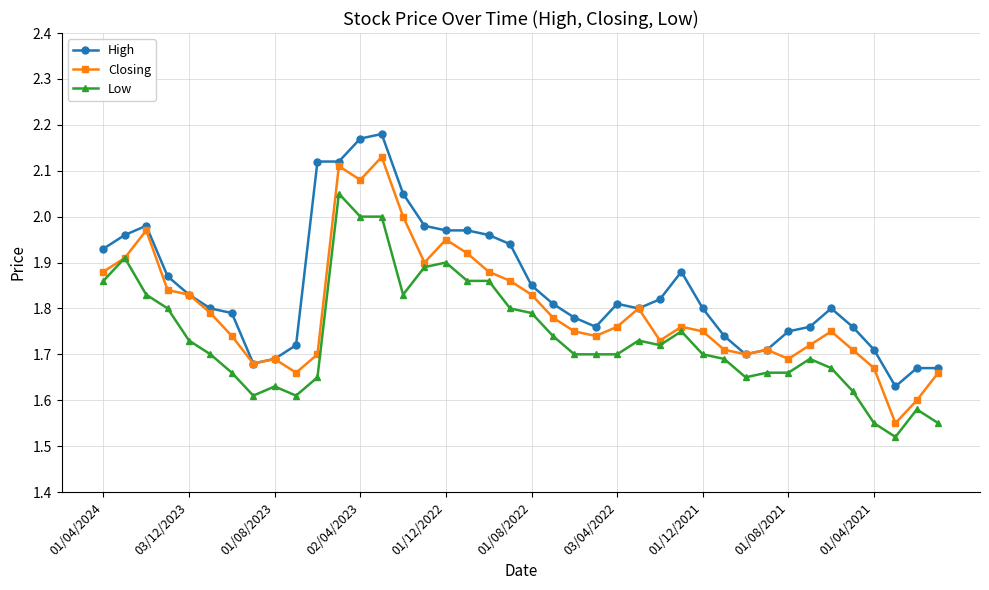

True or false: High and Low cross at least once.

False